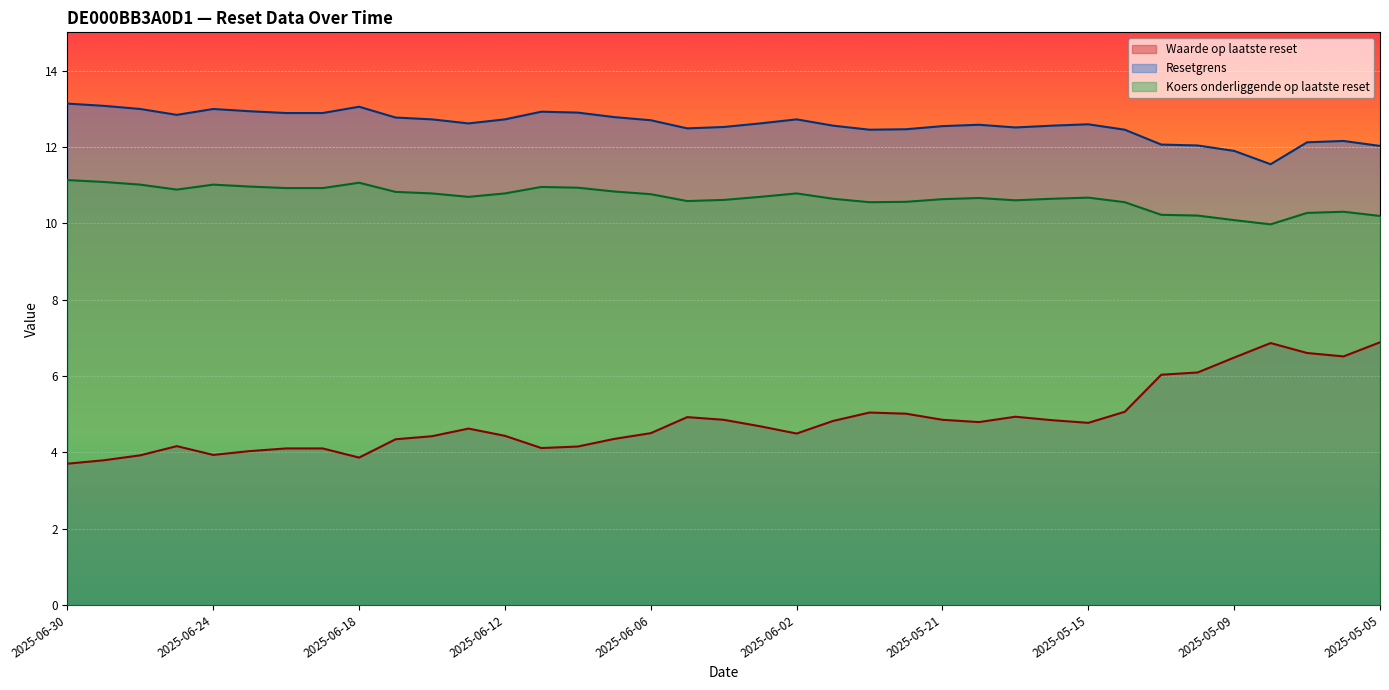

At which category does the chart reach its peak across all series?

2025-06-30